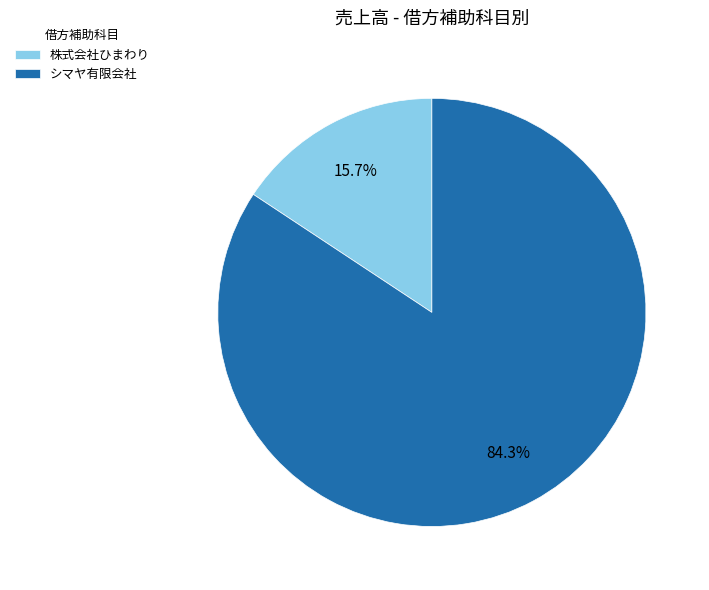

Which slice is the largest?

シマヤ有限会社